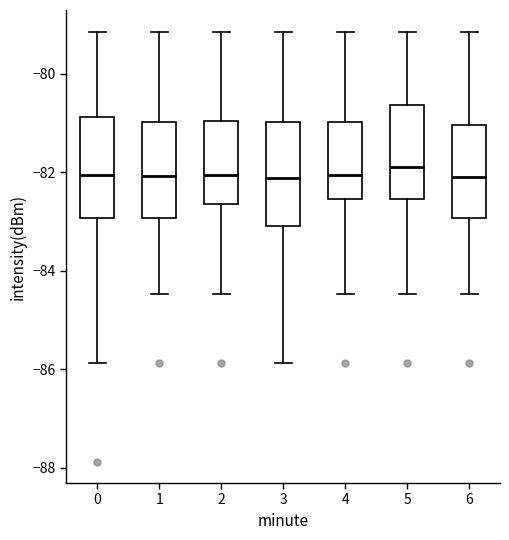

Reading left to right, transcribe this box plot: for each box, give where its median line is, the range the box spans, and where its two whiskers end, as read against the y-axis. The values are not printed on the chart, so give them approximately, as read against the axis.

0: median -82.0, box -83.0 to -80.8, whiskers -85.8 to -79.2
1: median -82.0, box -83.0 to -81.0, whiskers -84.4 to -79.2
2: median -82.0, box -82.6 to -81.0, whiskers -84.4 to -79.2
3: median -82.2, box -83.0 to -81.0, whiskers -85.8 to -79.2
4: median -82.0, box -82.6 to -81.0, whiskers -84.4 to -79.2
5: median -81.8, box -82.6 to -80.6, whiskers -84.4 to -79.2
6: median -82.0, box -83.0 to -81.0, whiskers -84.4 to -79.2